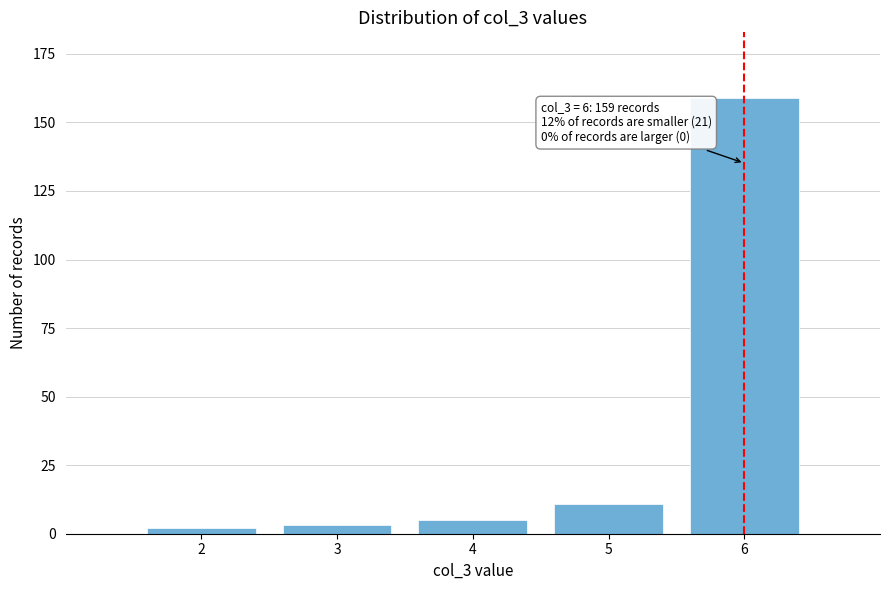

Reading right to left, extract all data points from this chart.

159	11	5	3	2